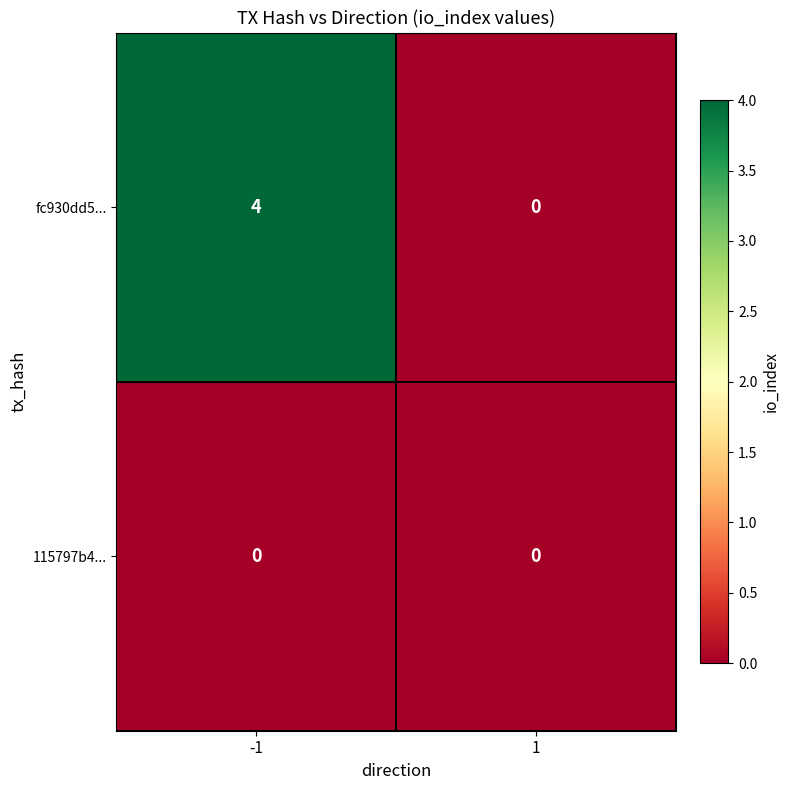

Count the number of data series in this chart.

2